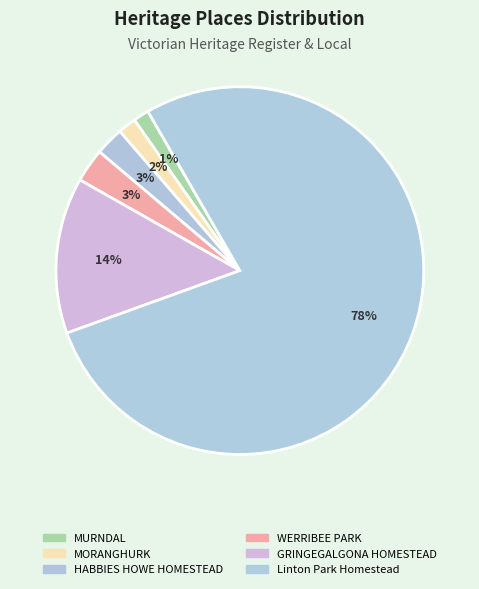

Count the number of slices in the pie.

6